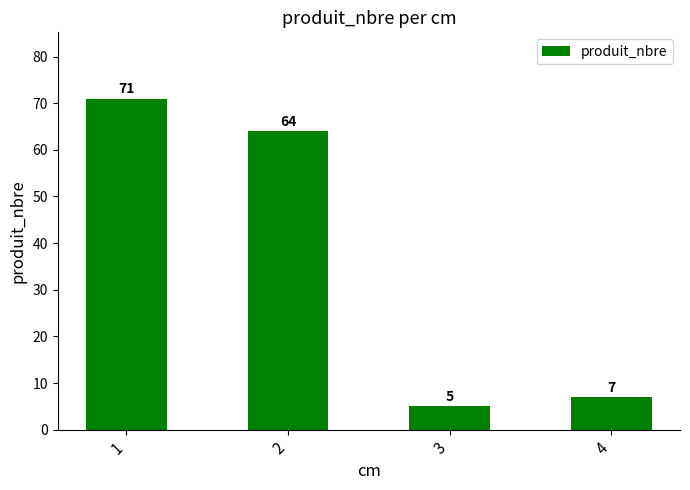

Reading left to right, list all the values displayed in this chart.

71	64	5	7